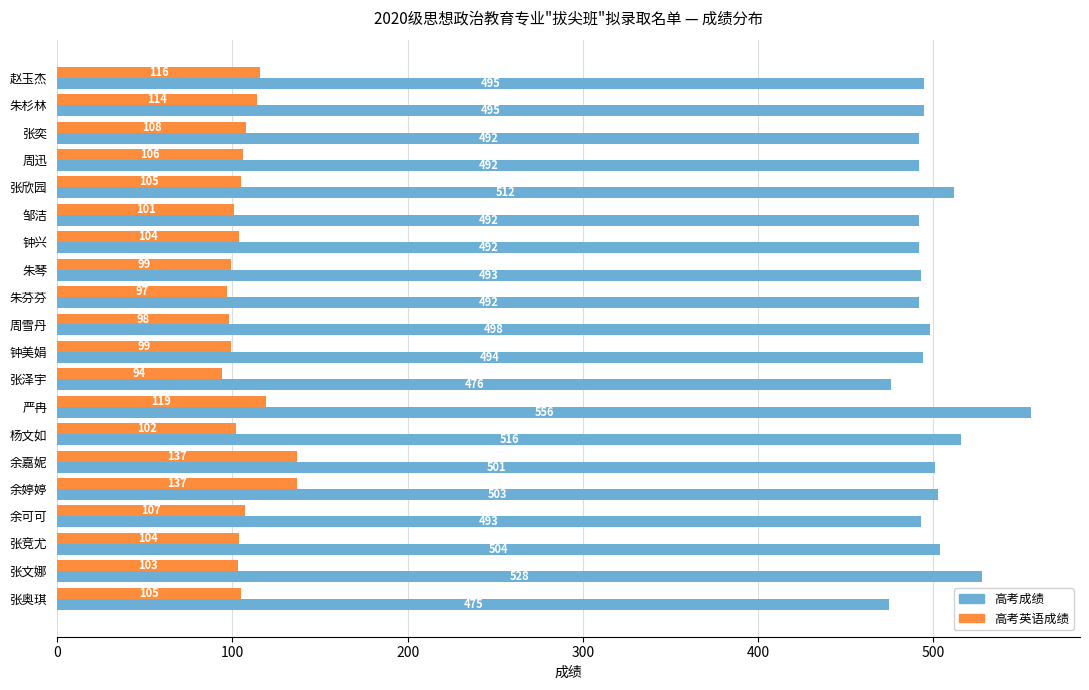

What is the maximum value for 高考成绩?

556